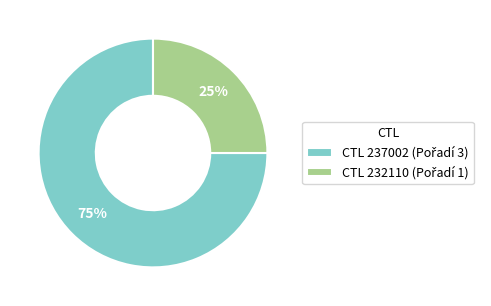

To the nearest percent, what is the difference between the largest and smallest slice percentages?

50%